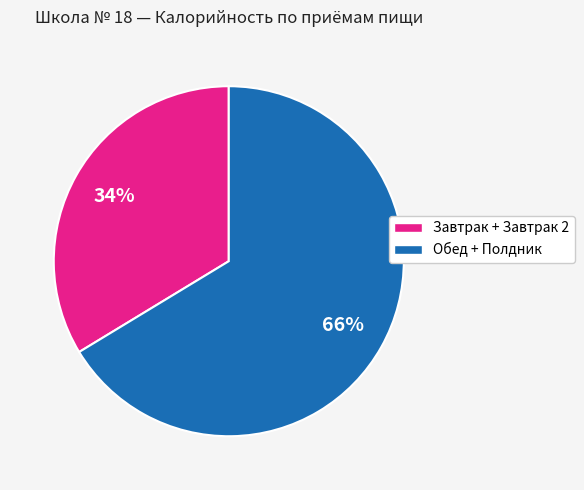

To the nearest percent, what is the average slice percentage?

50%